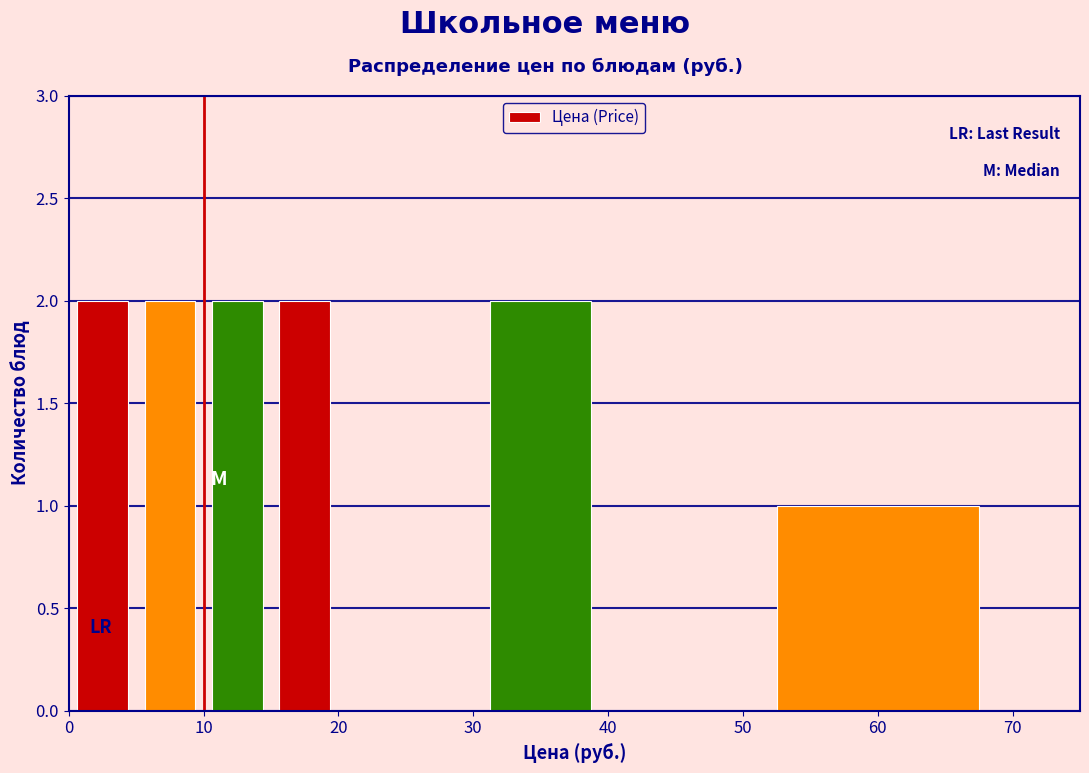

Reading left to right, list every bar in this chart as the range it spans on the x-axis followed by its height. The values are not printed on the chart, so give them approximately, as read against the axis.

0 to 5: 2
5 to 10: 2
10 to 15: 2
15 to 20: 2
20 to 30: 0
30 to 40: 2
40 to 50: 0
50 to 70: 1